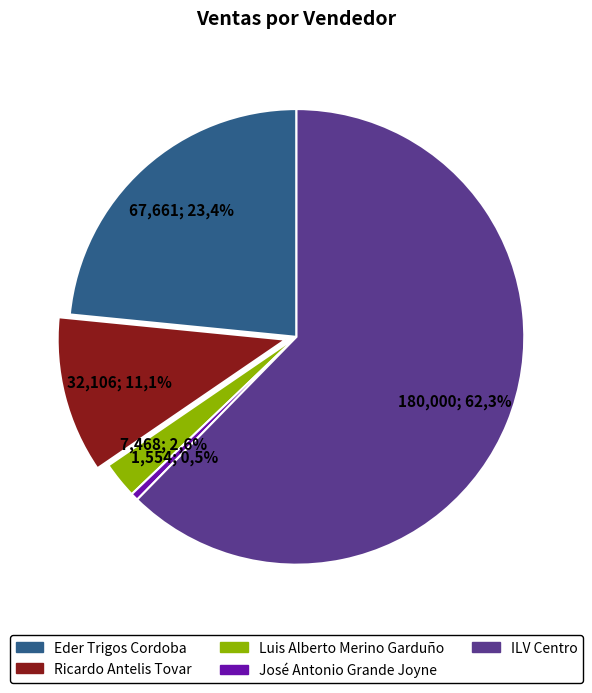

What portion of the pie excludes Eder Trigos Cordoba?

76.6%